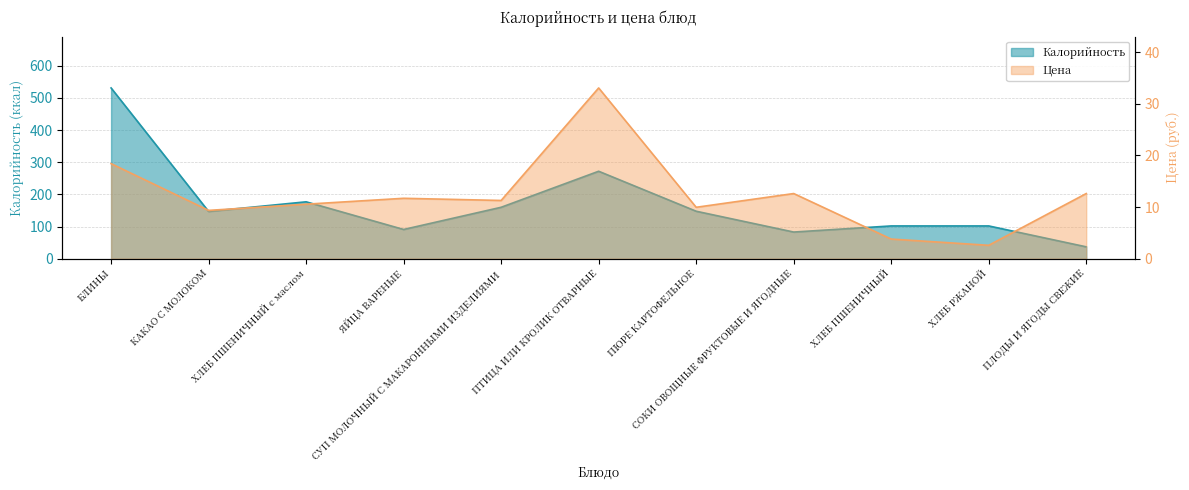

In Цена, how many points are higher than both neighbors (excluding endpoints)?

3